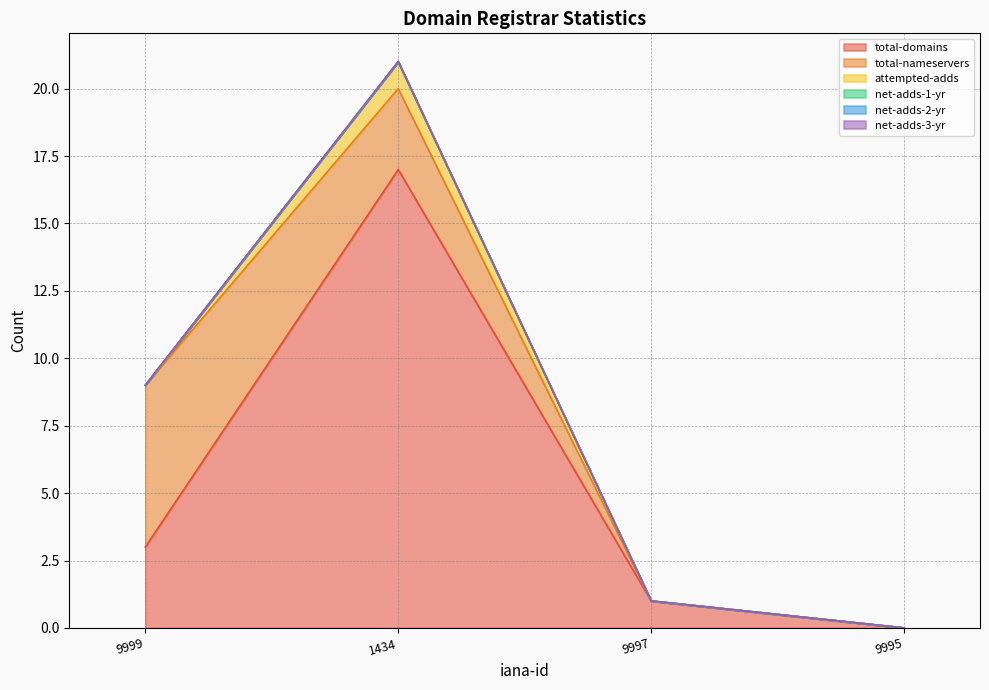

Reading right to left, extract all data points from this chart.

total-domains: PDT-GMORegistrar=0	ICANN Registry SLA Monitoring System=1	GMO Brights Consulting Inc.=17	Sharp Registry/Registrar=3
total-nameservers: PDT-GMORegistrar=0	ICANN Registry SLA Monitoring System=0	GMO Brights Consulting Inc.=3	Sharp Registry/Registrar=6
attempted-adds: PDT-GMORegistrar=0	ICANN Registry SLA Monitoring System=0	GMO Brights Consulting Inc.=1	Sharp Registry/Registrar=0
net-adds-1-yr: PDT-GMORegistrar=0	ICANN Registry SLA Monitoring System=0	GMO Brights Consulting Inc.=0	Sharp Registry/Registrar=0
net-adds-2-yr: PDT-GMORegistrar=0	ICANN Registry SLA Monitoring System=0	GMO Brights Consulting Inc.=0	Sharp Registry/Registrar=0
net-adds-3-yr: PDT-GMORegistrar=0	ICANN Registry SLA Monitoring System=0	GMO Brights Consulting Inc.=0	Sharp Registry/Registrar=0